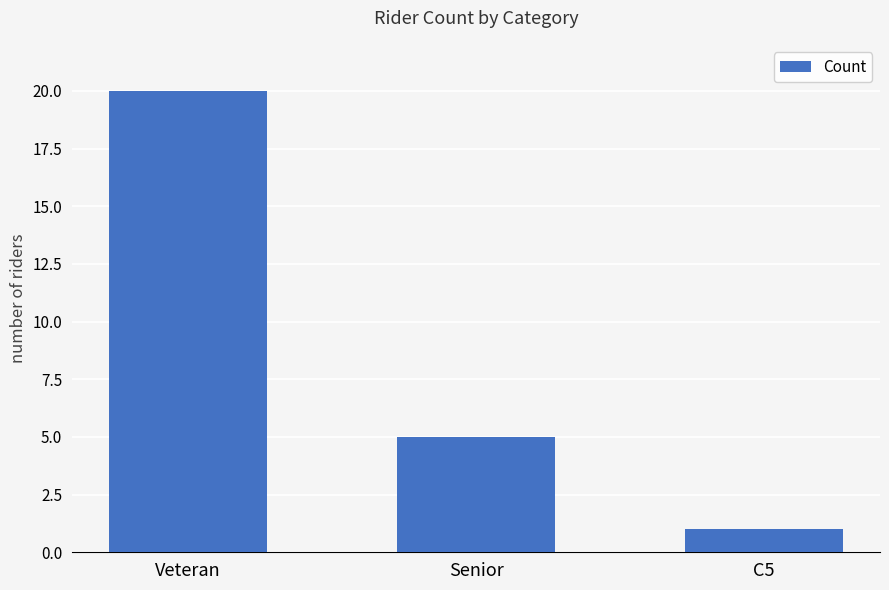

At which label does the data first exceed 5?

Veteran